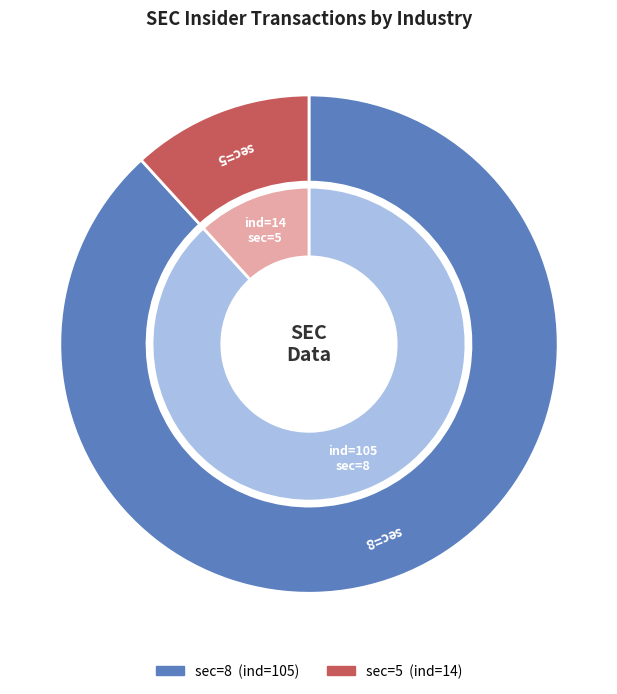

Is there any slice that represents more than half of the pie?

Yes